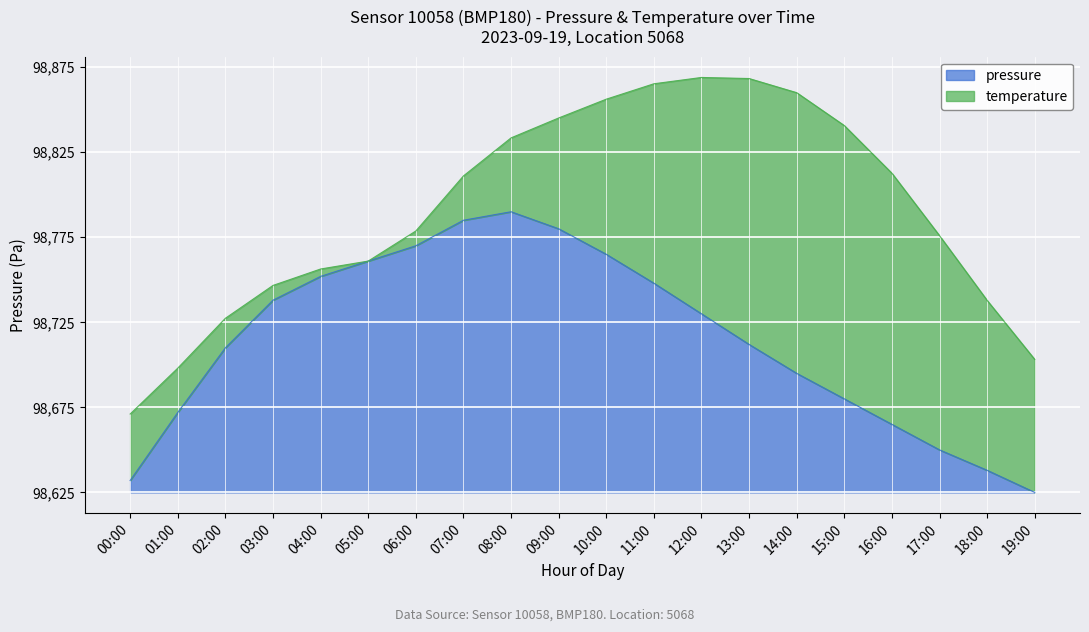

True or false: the data has more than 0 interior local peaks.

True